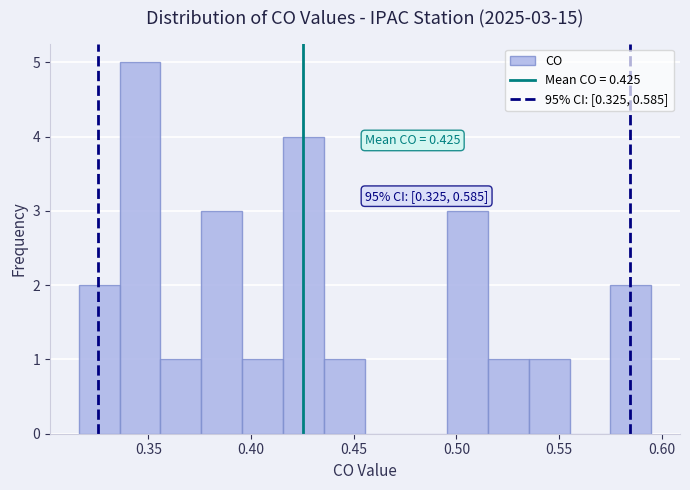

Read against the x-axis, roughly where is the centre of the tallest bar?

0.345